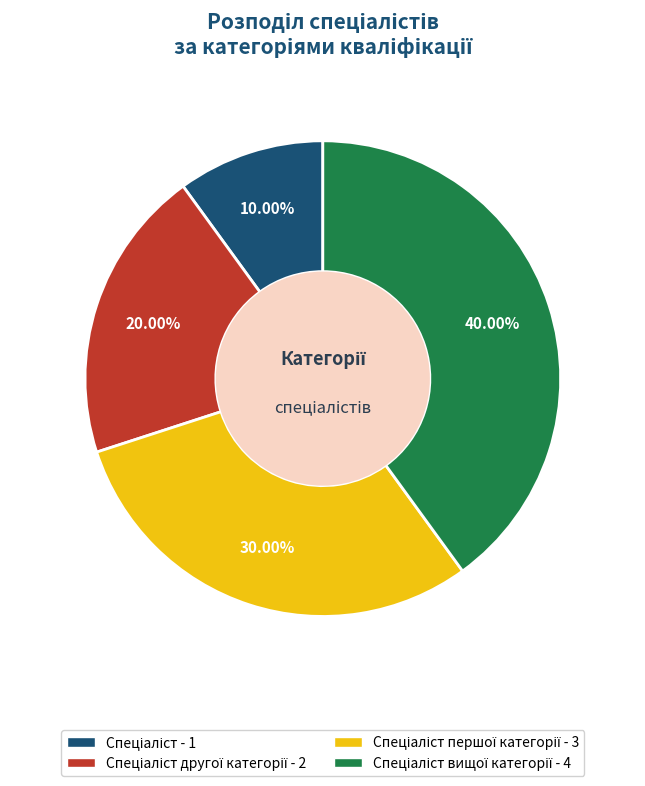

Does any single category account for the majority?

No